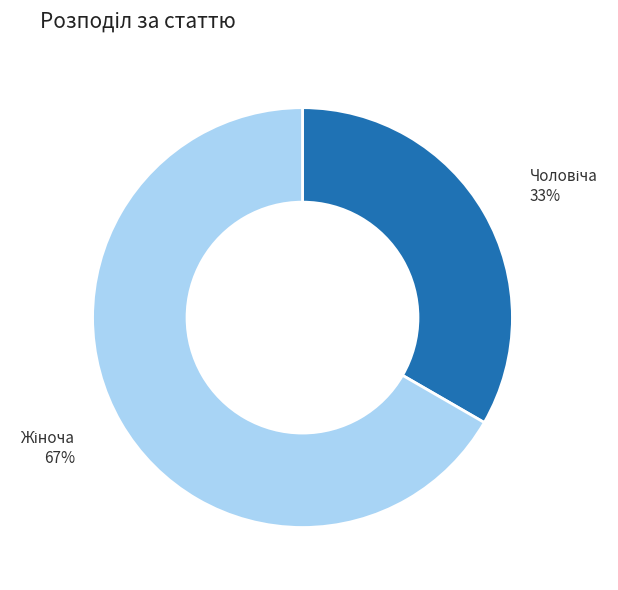

Count the number of slices in the pie.

2